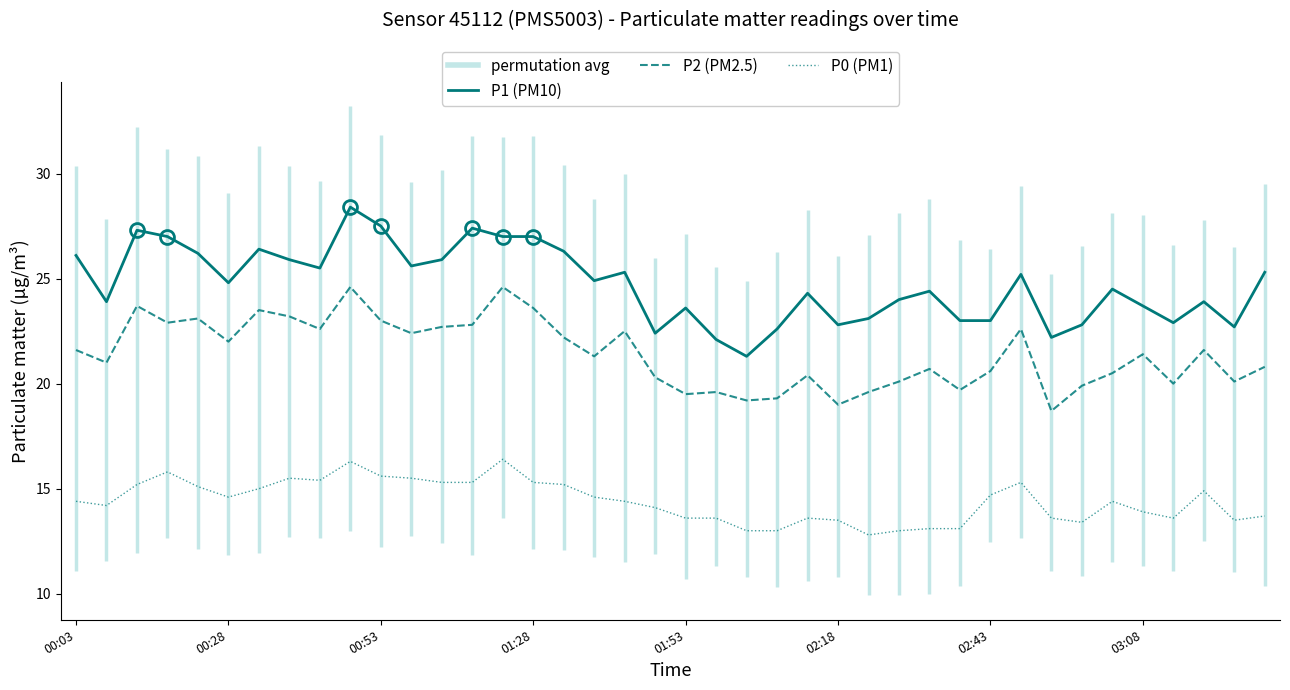

Rank the series by their average value, from lowest to highest.

P0 (PM1), P2 (PM2.5), P1 (PM10)